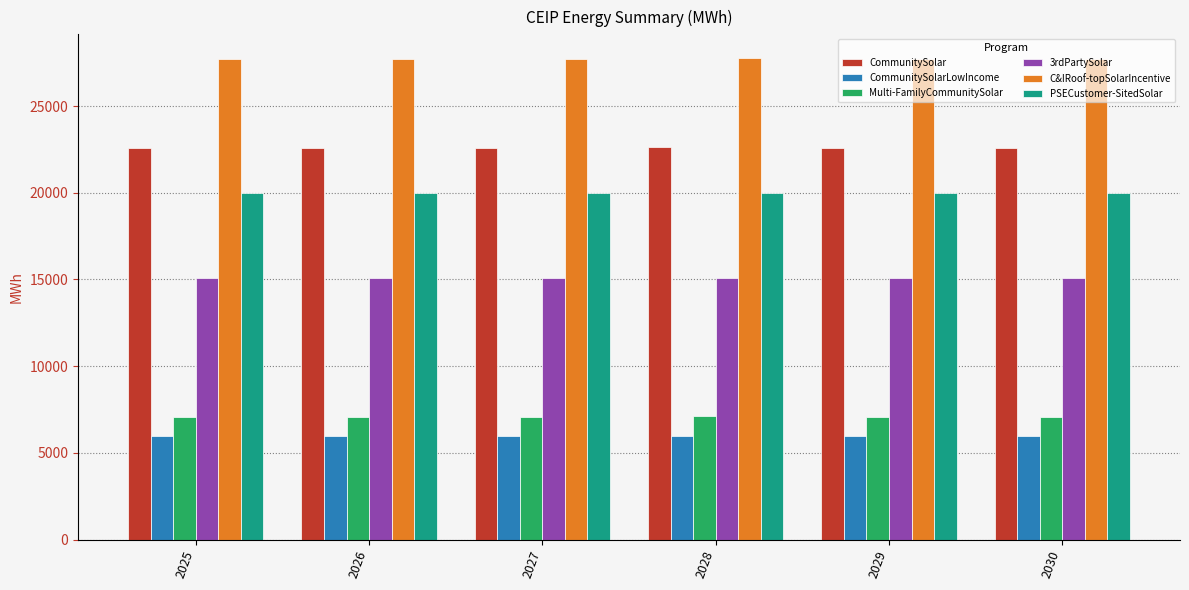

What are all the series names shown in the legend?

CommunitySolar, CommunitySolarLowIncome, Multi-FamilyCommunitySolar, 3rdPartySolar, C&IRoof-topSolarIncentive, PSECustomer-SitedSolar